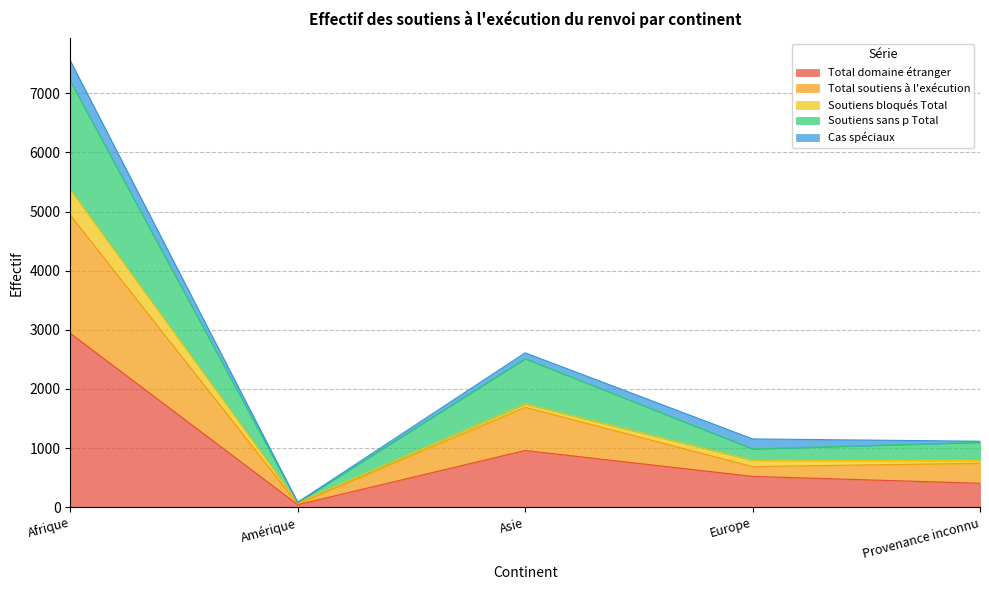

What is the label of the 1st point from the right?

Provenance inconnu